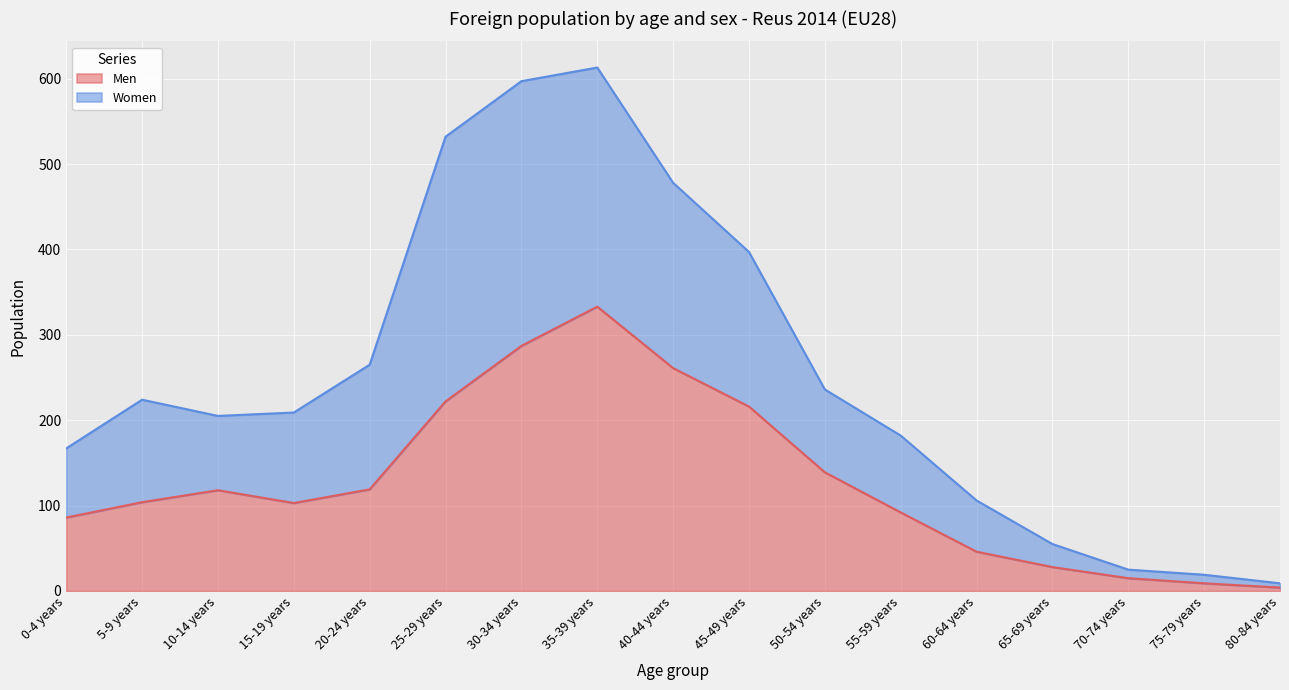

Between 20-24 years and 50-54 years, which is larger?

50-54 years